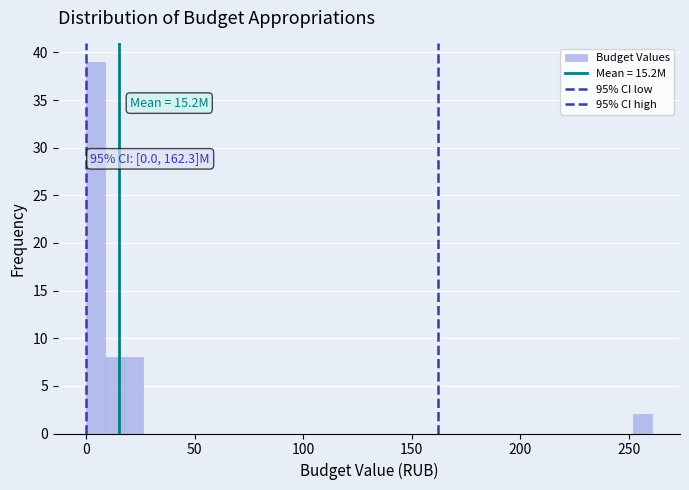

Around what value on the x-axis is the tallest bar? Give the approximate position of its centre, as read against the axis.

5